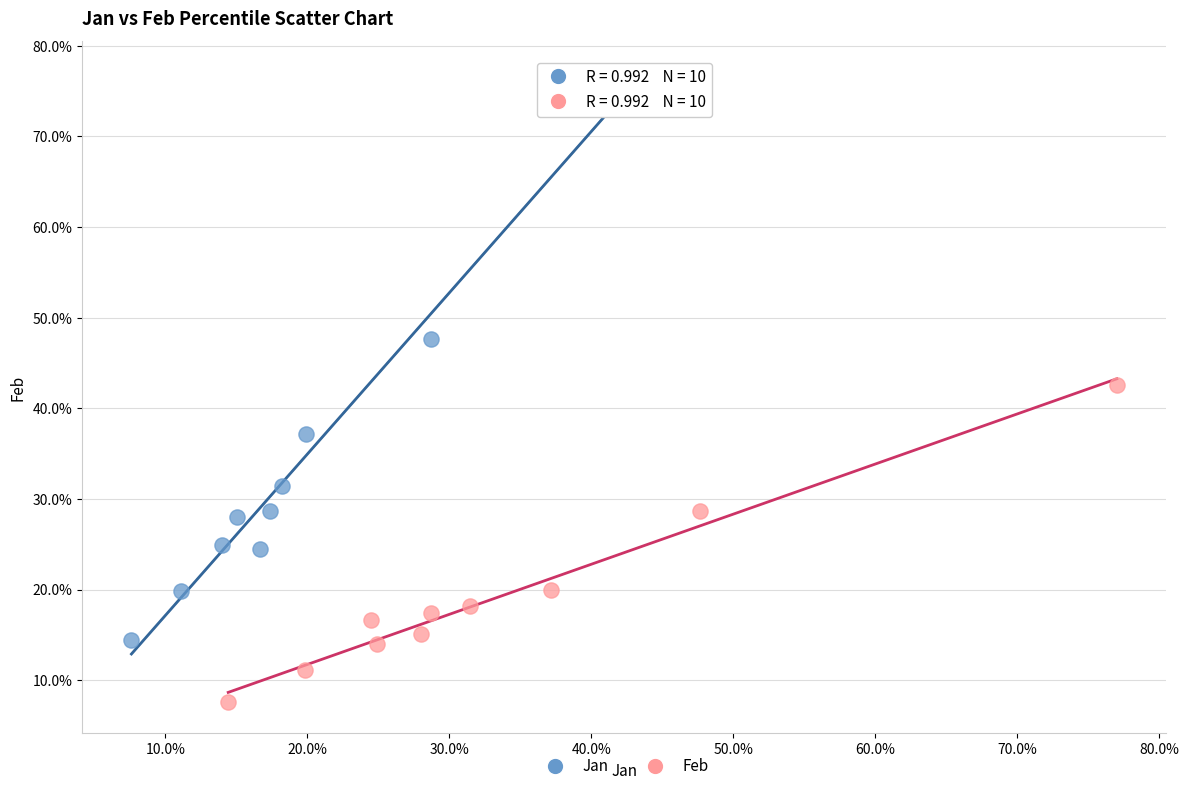

Which series contains the lowest Y value?

Feb